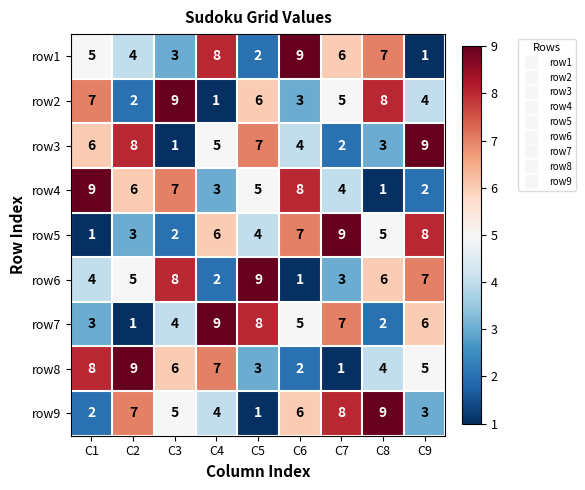

How many categories are shown in the chart?

9